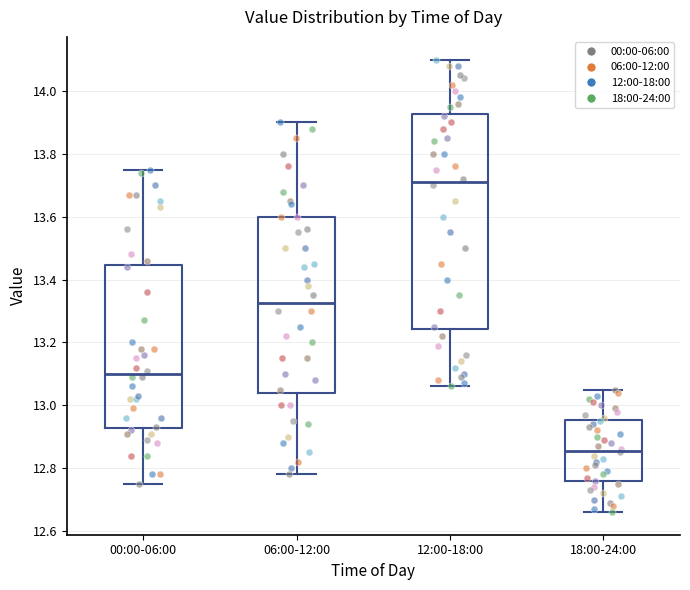

Reading left to right, read every box against the y-axis: the position of its median line, the range the box covers, and the ends of its whiskers. The values are not printed on the chart, so give them approximately, as read against the axis.

00:00-06:00: median 13.10, box 12.92 to 13.44, whiskers 12.76 to 13.76
06:00-12:00: median 13.32, box 13.04 to 13.60, whiskers 12.78 to 13.90
12:00-18:00: median 13.72, box 13.24 to 13.92, whiskers 13.06 to 14.10
18:00-24:00: median 12.86, box 12.76 to 12.96, whiskers 12.66 to 13.06